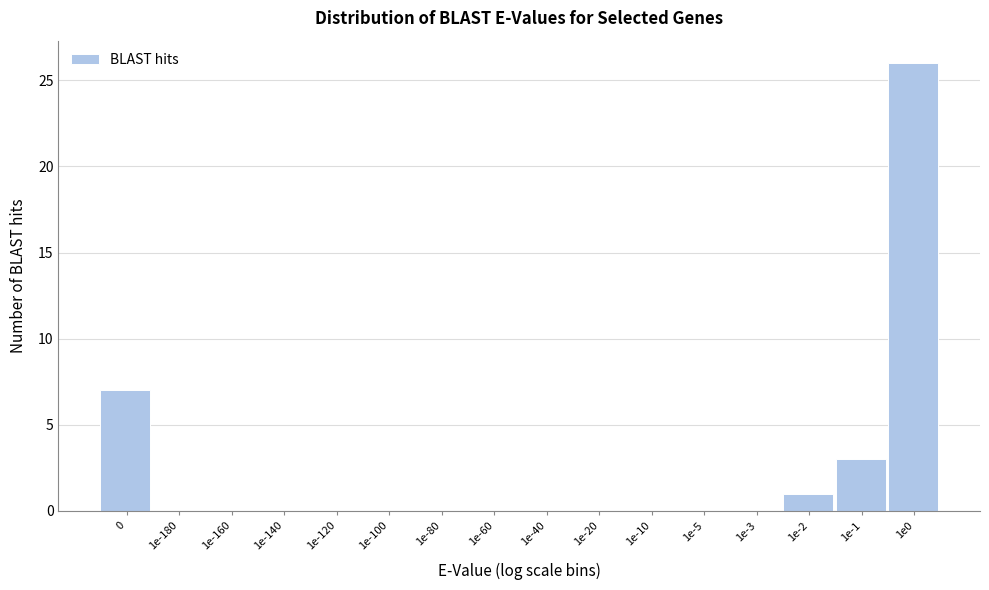

Reading left to right, extract all data points from this chart.

0=7	1e-180=0	1e-160=0	1e-140=0	1e-120=0	1e-100=0	1e-80=0	1e-60=0	1e-40=0	1e-20=0	1e-10=0	1e-5=0	1e-3=0	1e-2=1	1e-1=3	1e0=26